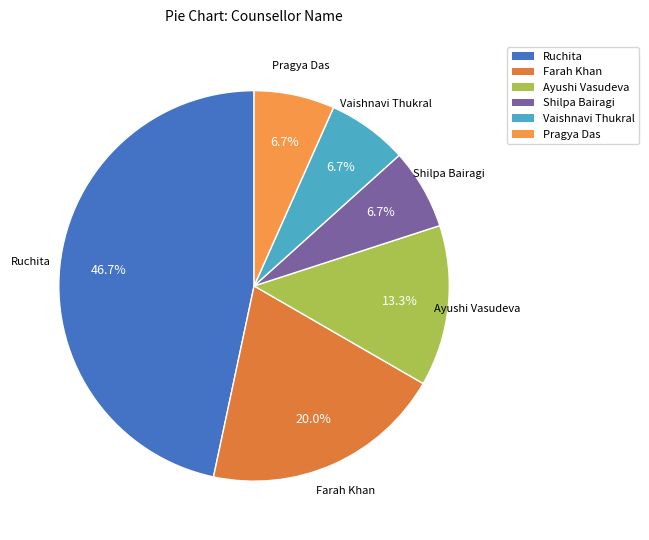

Is Vaishnavi Thukral the majority of the pie?

No